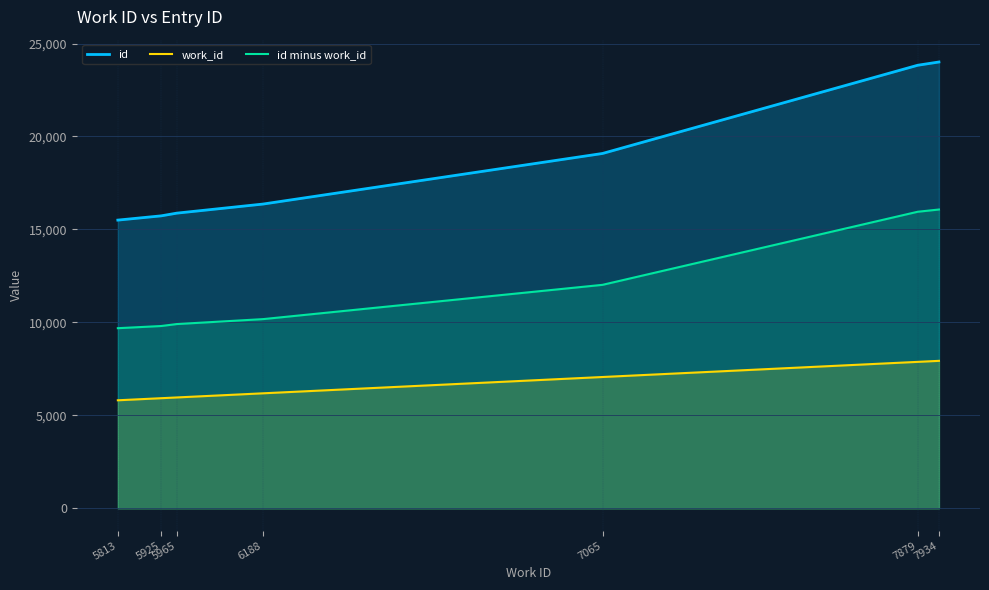

True or false: id and work_id cross at least once.

False